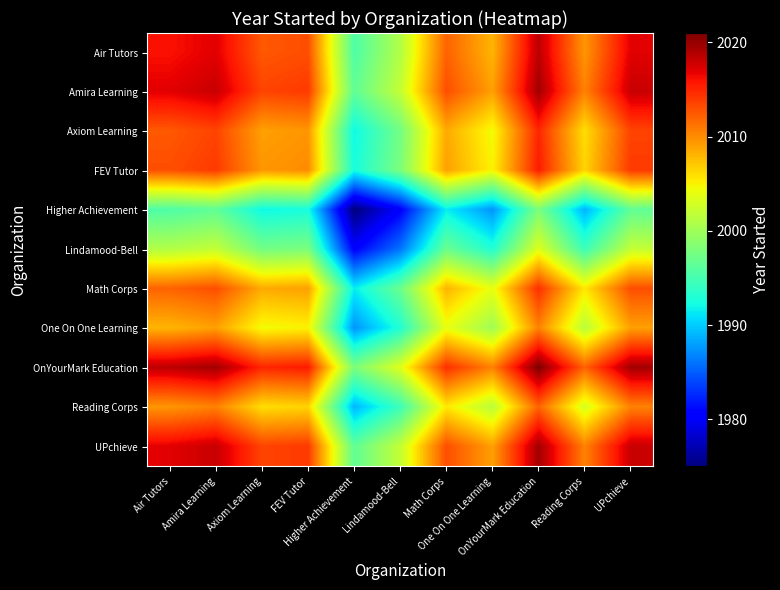

Reading left to right, list all the values displayed in this chart.

Air Tutors: Air Tutors=2016.0	Amira Learning=2017.0	Axiom Learning=2012.5	FEV Tutor=2013.0	Higher Achievement=1995.5	Lindamood-Bell=2001.0	Math Corps=2012.0	One On One Learning=2008.0	OnYourMark Education=2018.5	Reading Corps=2009.5	UPchieve=2017.0
Amira Learning: Air Tutors=2017.0	Amira Learning=2018.0	Axiom Learning=2013.5	FEV Tutor=2014.0	Higher Achievement=1996.5	Lindamood-Bell=2002.0	Math Corps=2013.0	One On One Learning=2009.0	OnYourMark Education=2019.5	Reading Corps=2010.5	UPchieve=2018.0
Axiom Learning: Air Tutors=2012.5	Amira Learning=2013.5	Axiom Learning=2009.0	FEV Tutor=2009.5	Higher Achievement=1992.0	Lindamood-Bell=1997.5	Math Corps=2008.5	One On One Learning=2004.5	OnYourMark Education=2015.0	Reading Corps=2006.0	UPchieve=2013.5
FEV Tutor: Air Tutors=2013.0	Amira Learning=2014.0	Axiom Learning=2009.5	FEV Tutor=2010.0	Higher Achievement=1992.5	Lindamood-Bell=1998.0	Math Corps=2009.0	One On One Learning=2005.0	OnYourMark Education=2015.5	Reading Corps=2006.5	UPchieve=2014.0
Higher Achievement: Air Tutors=1995.5	Amira Learning=1996.5	Axiom Learning=1992.0	FEV Tutor=1992.5	Higher Achievement=1975.0	Lindamood-Bell=1980.5	Math Corps=1991.5	One On One Learning=1987.5	OnYourMark Education=1998.0	Reading Corps=1989.0	UPchieve=1996.5
Lindamood-Bell: Air Tutors=2001.0	Amira Learning=2002.0	Axiom Learning=1997.5	FEV Tutor=1998.0	Higher Achievement=1980.5	Lindamood-Bell=1986.0	Math Corps=1997.0	One On One Learning=1993.0	OnYourMark Education=2003.5	Reading Corps=1994.5	UPchieve=2002.0
Math Corps: Air Tutors=2012.0	Amira Learning=2013.0	Axiom Learning=2008.5	FEV Tutor=2009.0	Higher Achievement=1991.5	Lindamood-Bell=1997.0	Math Corps=2008.0	One On One Learning=2004.0	OnYourMark Education=2014.5	Reading Corps=2005.5	UPchieve=2013.0
One On One Learning: Air Tutors=2008.0	Amira Learning=2009.0	Axiom Learning=2004.5	FEV Tutor=2005.0	Higher Achievement=1987.5	Lindamood-Bell=1993.0	Math Corps=2004.0	One On One Learning=2000.0	OnYourMark Education=2010.5	Reading Corps=2001.5	UPchieve=2009.0
OnYourMark Education: Air Tutors=2018.5	Amira Learning=2019.5	Axiom Learning=2015.0	FEV Tutor=2015.5	Higher Achievement=1998.0	Lindamood-Bell=2003.5	Math Corps=2014.5	One On One Learning=2010.5	OnYourMark Education=2021.0	Reading Corps=2012.0	UPchieve=2019.5
Reading Corps: Air Tutors=2009.5	Amira Learning=2010.5	Axiom Learning=2006.0	FEV Tutor=2006.5	Higher Achievement=1989.0	Lindamood-Bell=1994.5	Math Corps=2005.5	One On One Learning=2001.5	OnYourMark Education=2012.0	Reading Corps=2003.0	UPchieve=2010.5
UPchieve: Air Tutors=2017.0	Amira Learning=2018.0	Axiom Learning=2013.5	FEV Tutor=2014.0	Higher Achievement=1996.5	Lindamood-Bell=2002.0	Math Corps=2013.0	One On One Learning=2009.0	OnYourMark Education=2019.5	Reading Corps=2010.5	UPchieve=2018.0